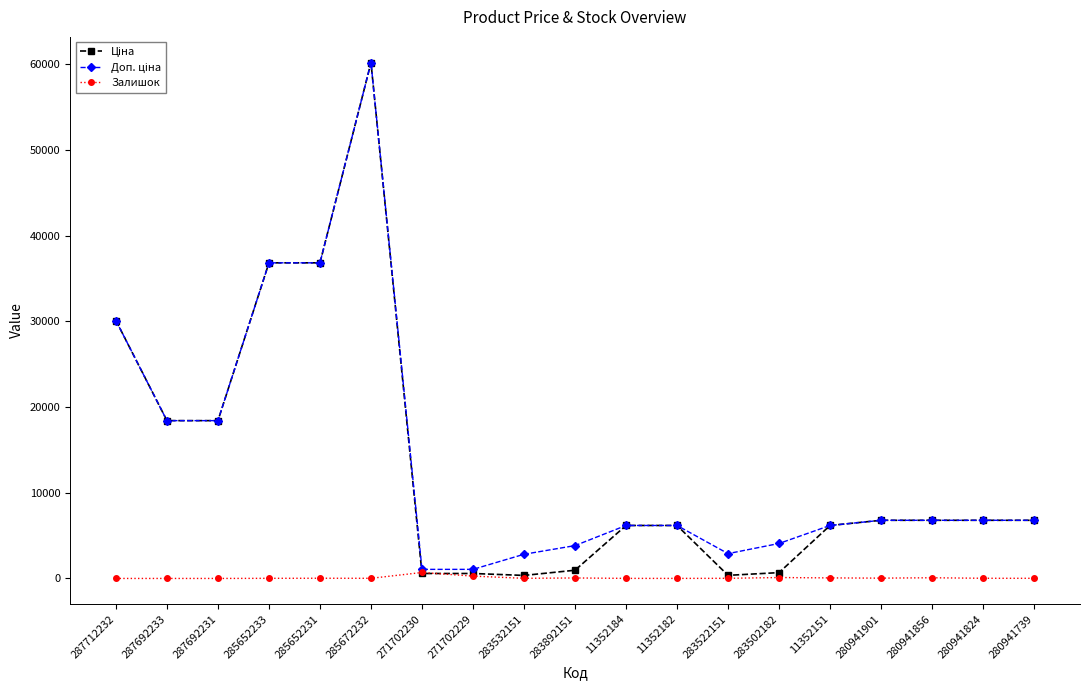

What is the difference between the highest and lowest values at 287692231?

18420.9